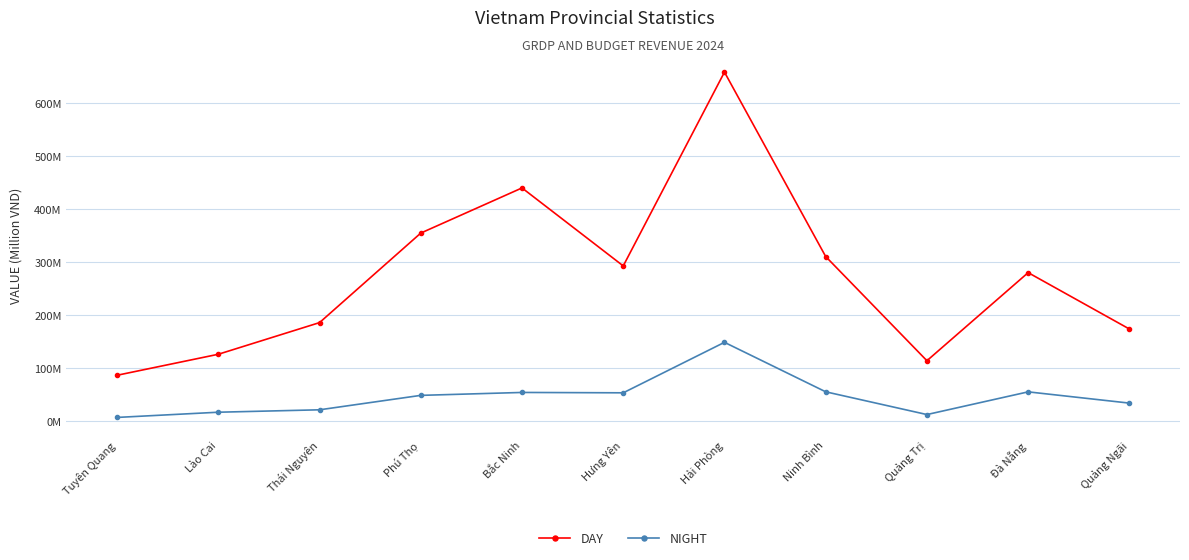

What is the total value across all series at Thái Nguyên?

206670963